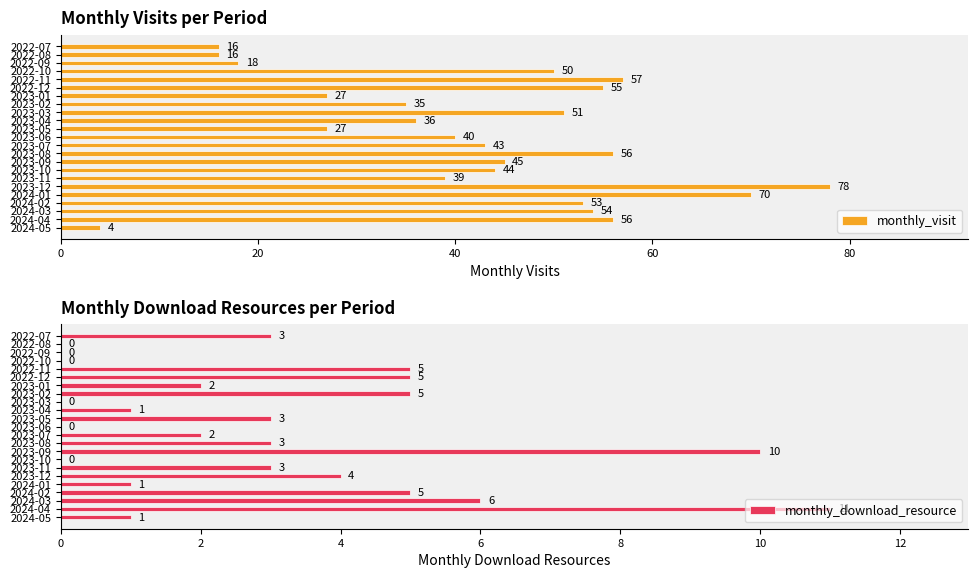

The value of monthly_download_resource at 2023-06 is 7. True or false?

False